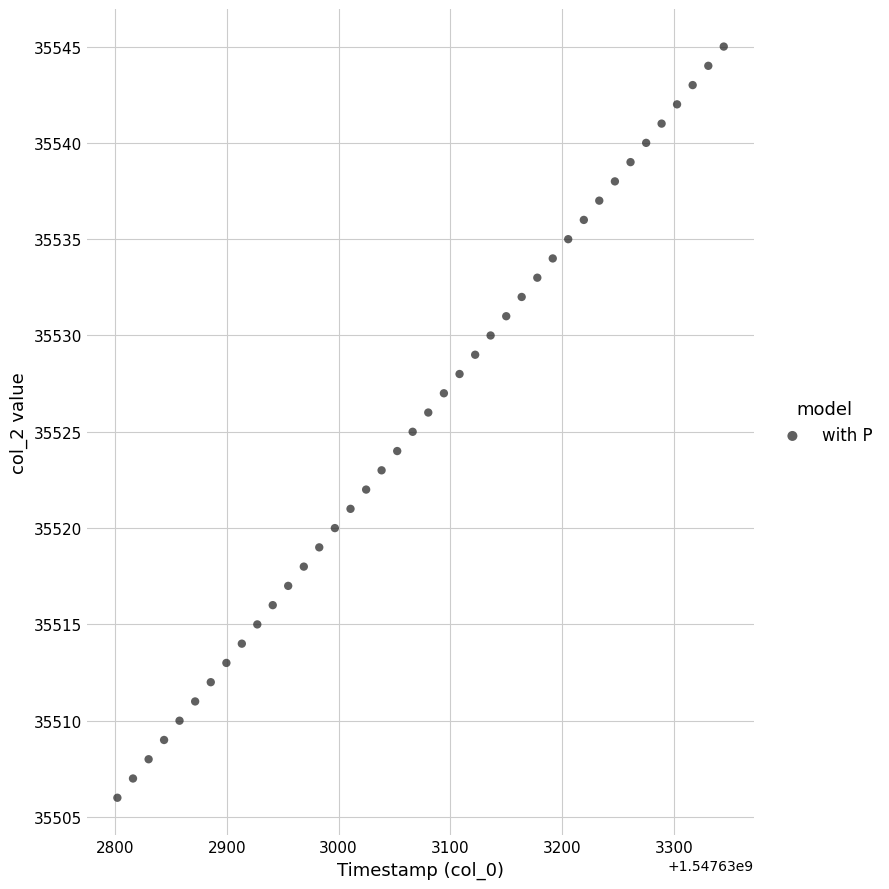

What is the range of Y values (max minus min)?

39